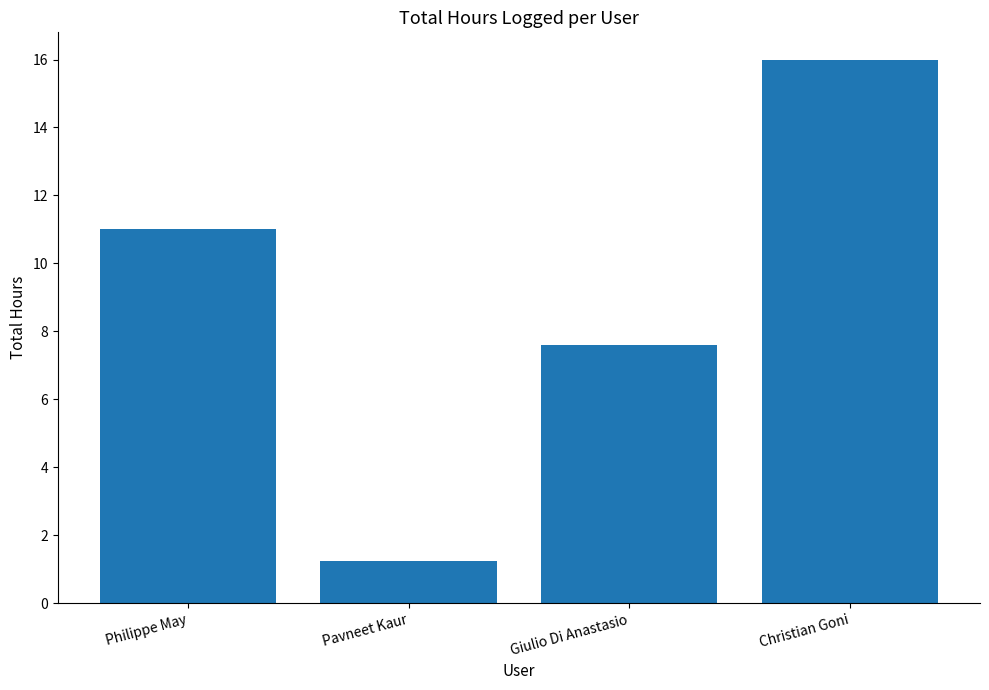

At which category does the chart reach its minimum across all series?

Pavneet Kaur